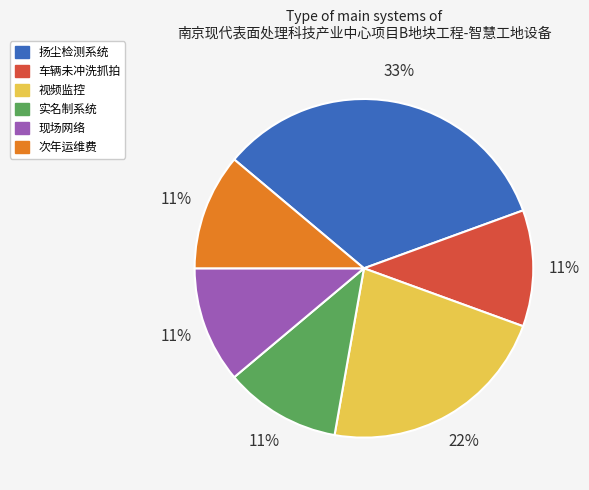

Does 视频监控 represent more than half of the total?

No